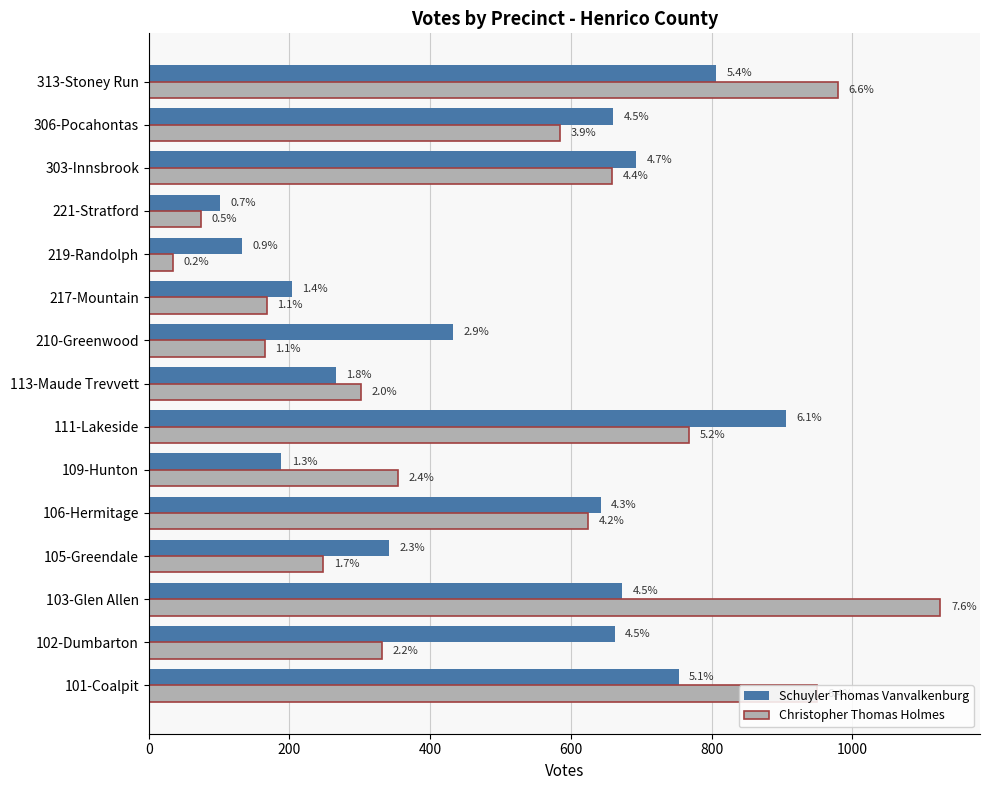

Reading right to left, list all the values displayed in this chart.

Schuyler Thomas Vanvalkenburg: 806	660	693	101	132	203	433	266	906	188	642	341	673	662	753
Christopher Thomas Holmes: 979	584	658	74	34	168	165	301	768	354	624	248	1125	332	950